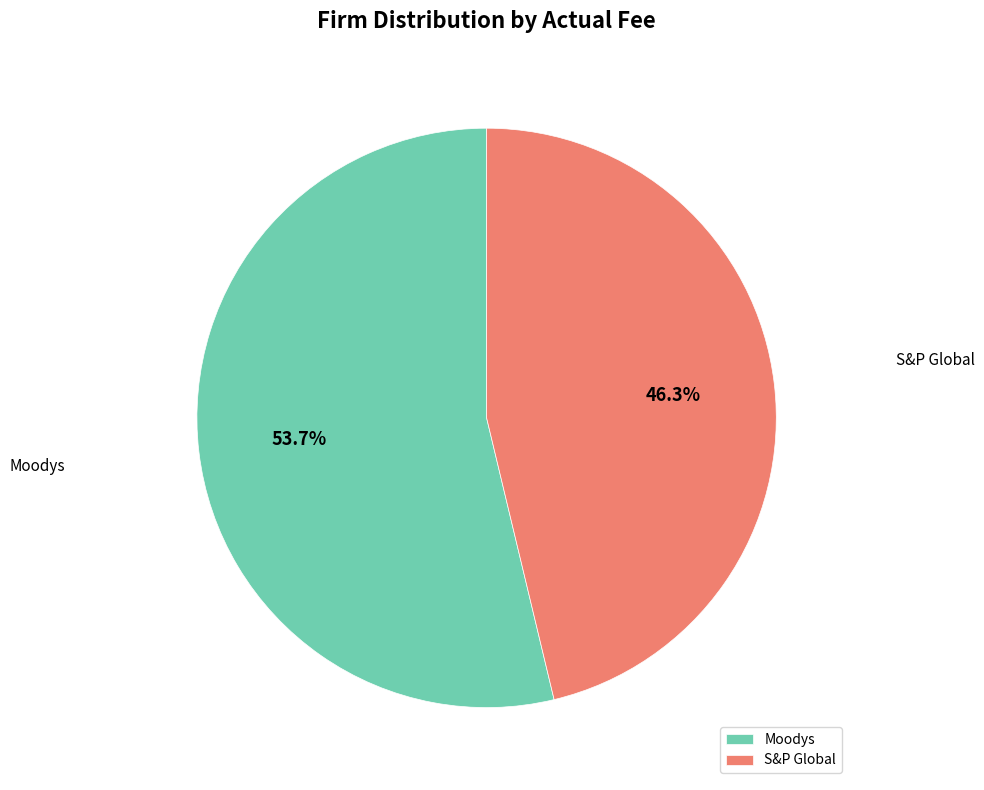

To the nearest percent, what is the average slice percentage?

50%